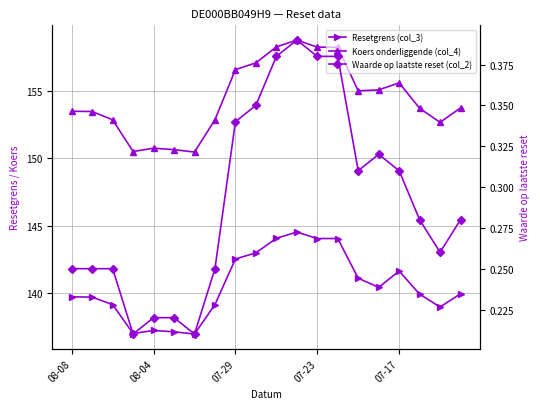

How many series are shown in this chart?

3